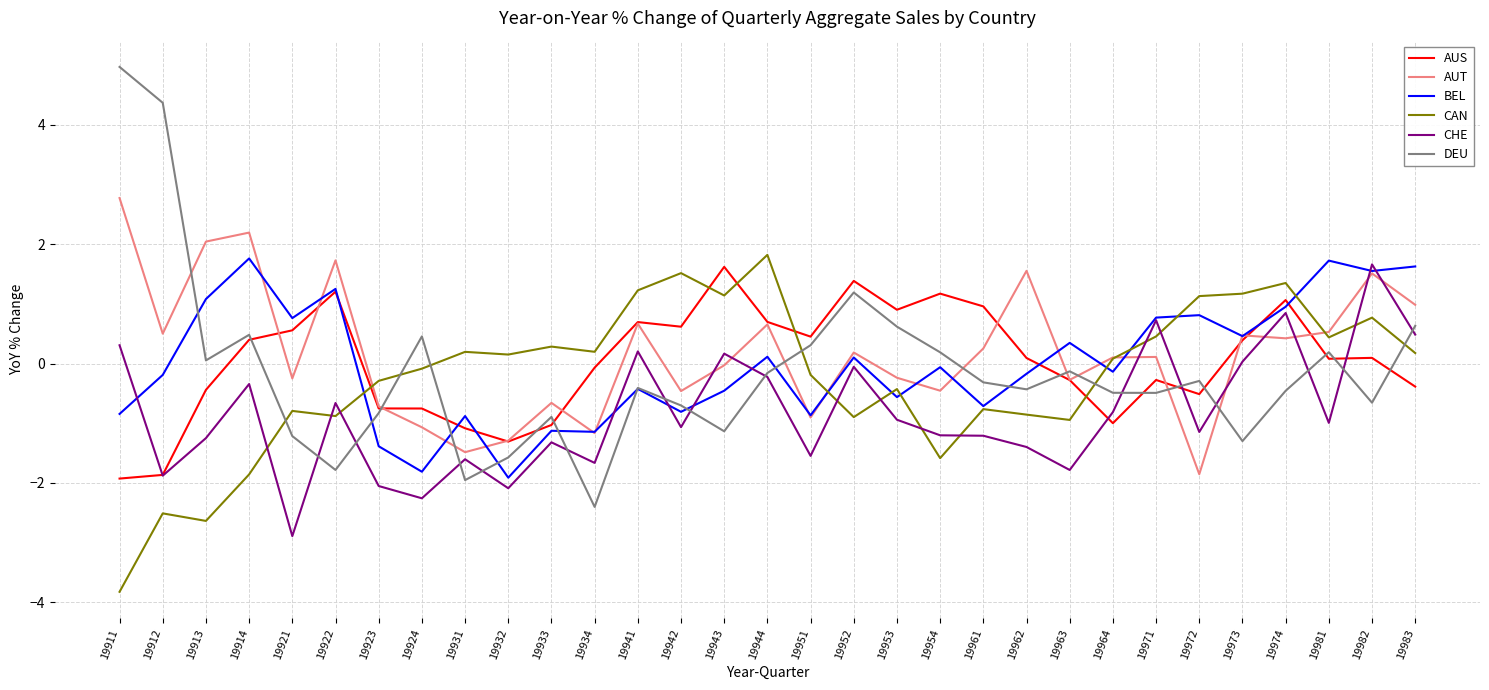

Where is the first local minimum for CAN?

19913